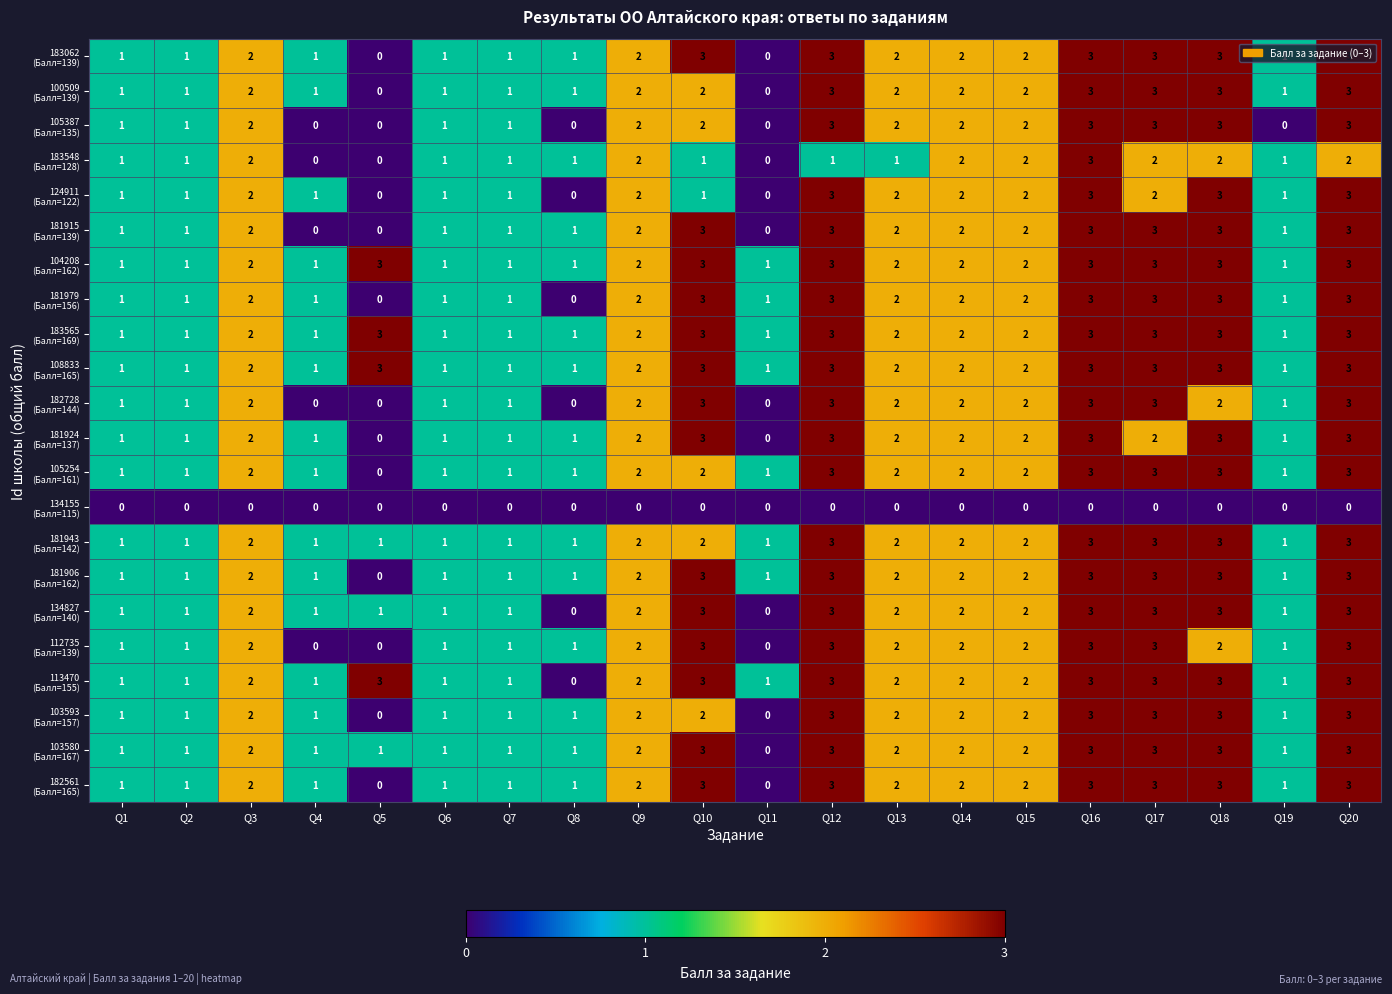

How many data points does each series have?

20